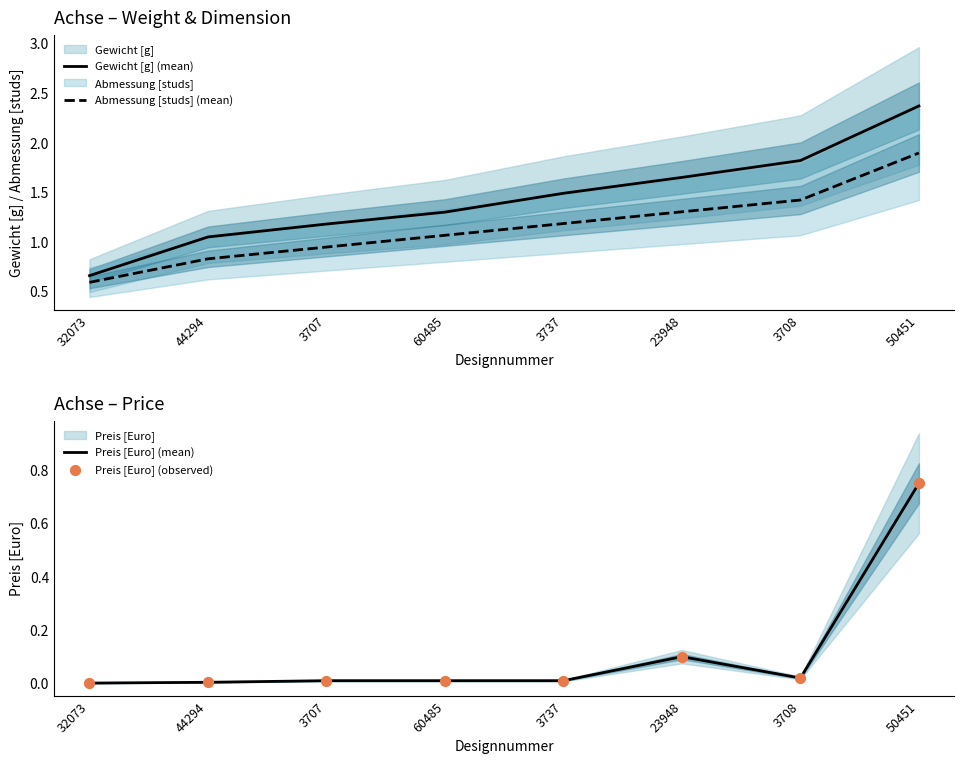

At which category is the sum across all series the highest?

50451